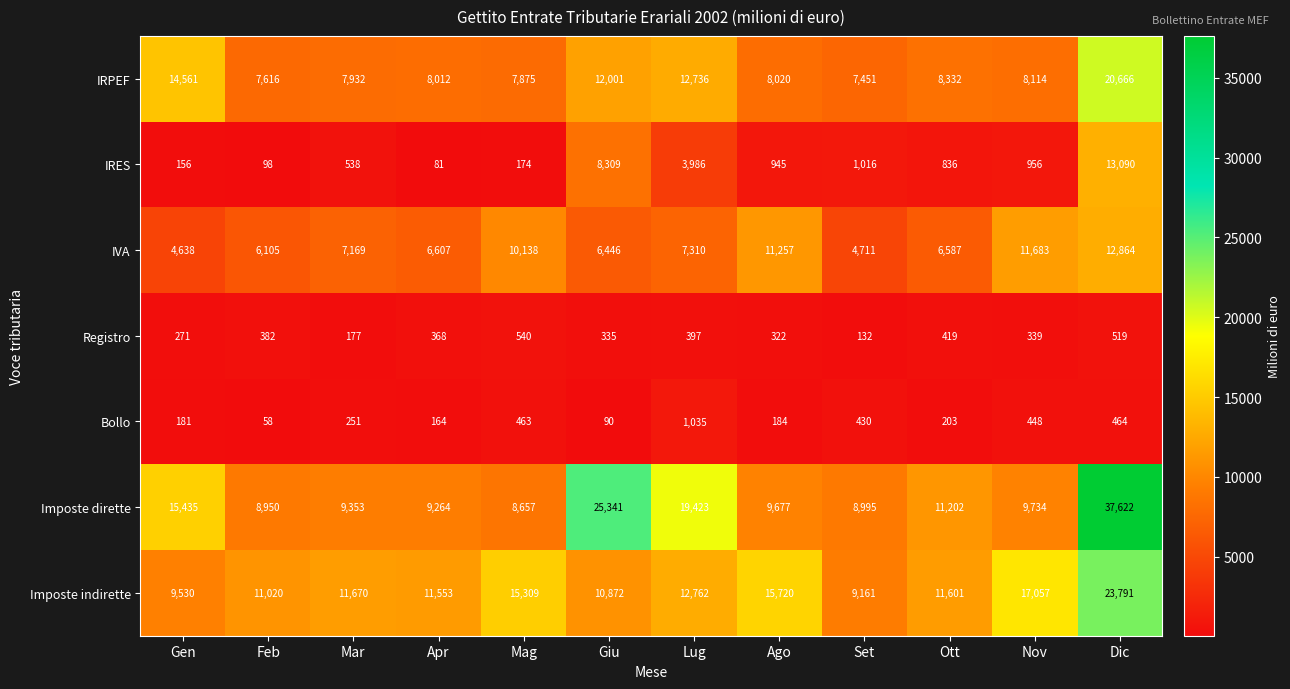

What is the difference between the second highest and minimum values in the Registro series?

387